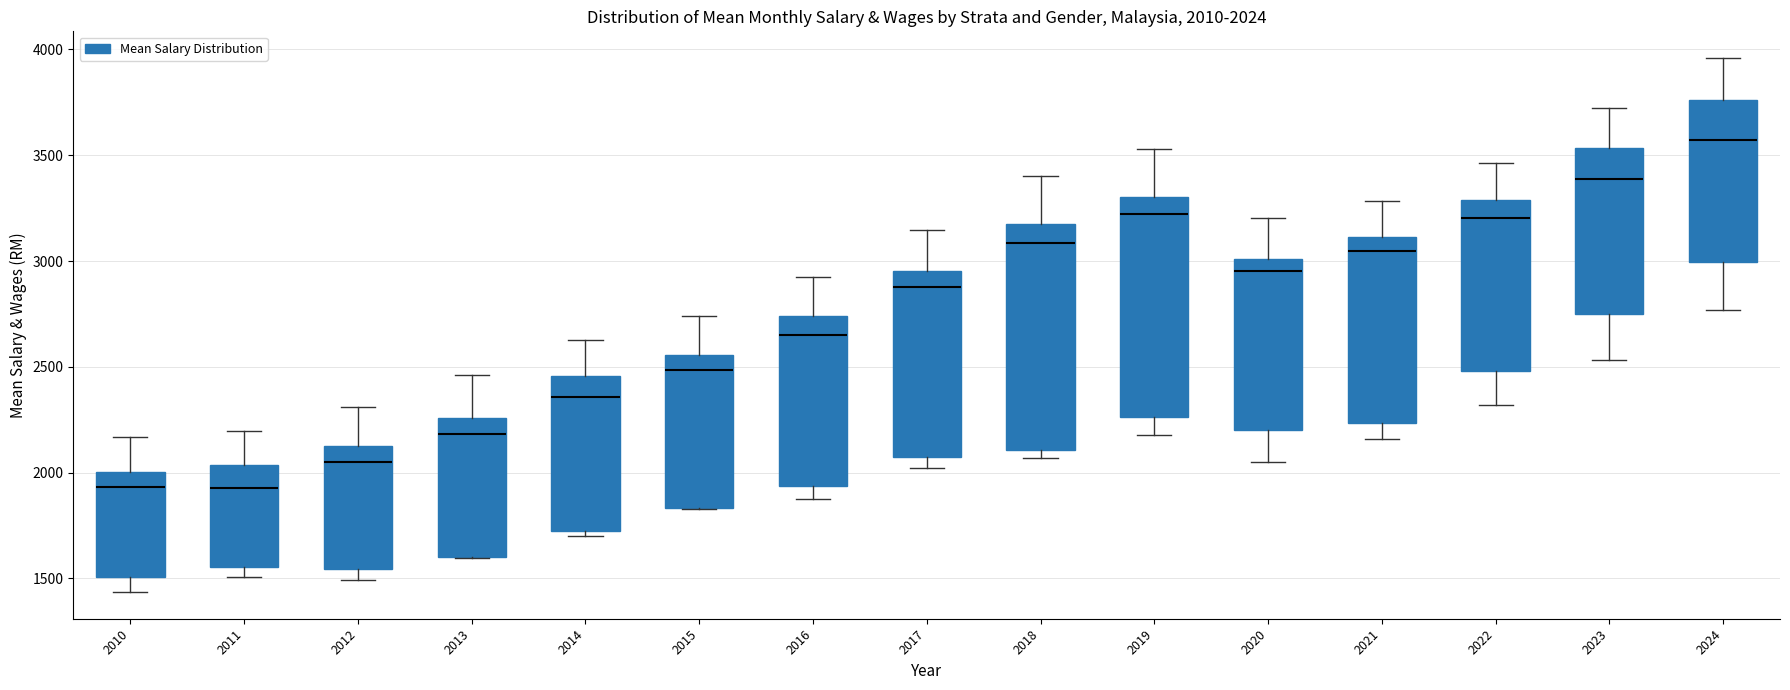

Which box has the highest median line?

2024